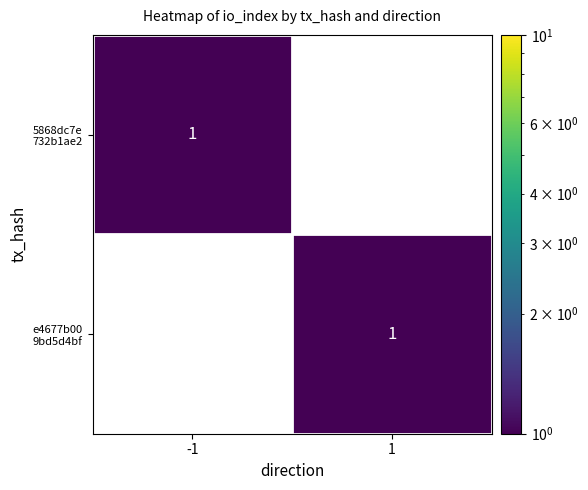

How many categories are shown in the chart?

2